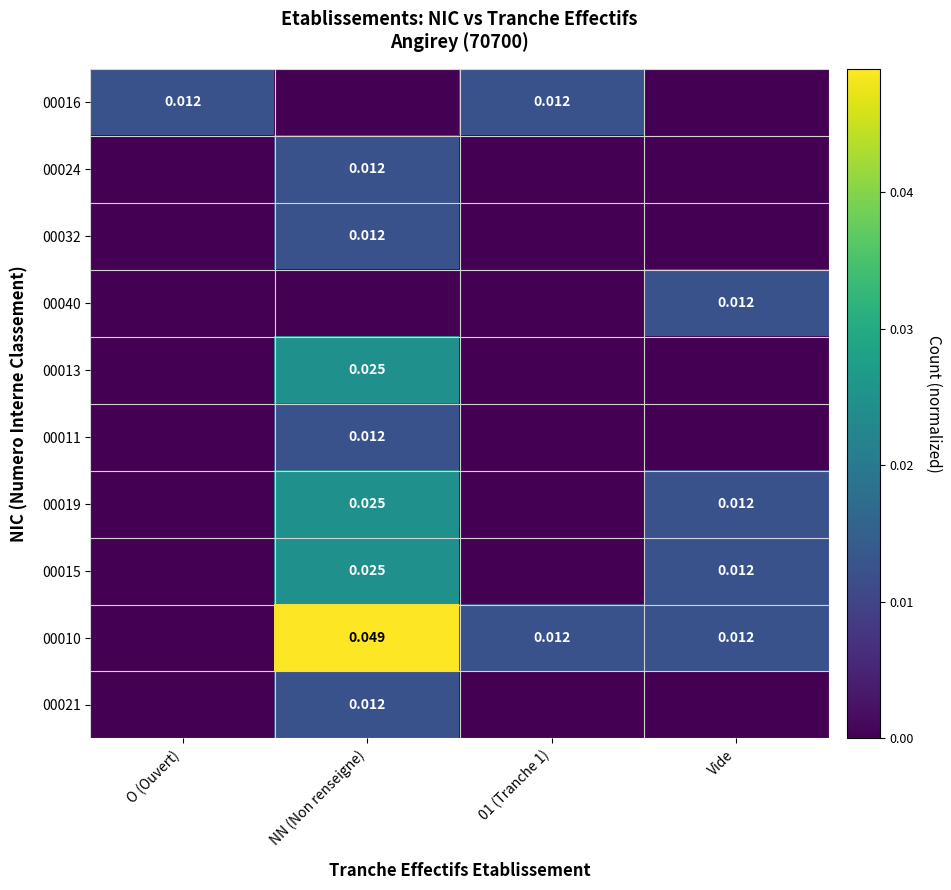

At which label does 00024 reach its peak?

NN (Non renseigne)